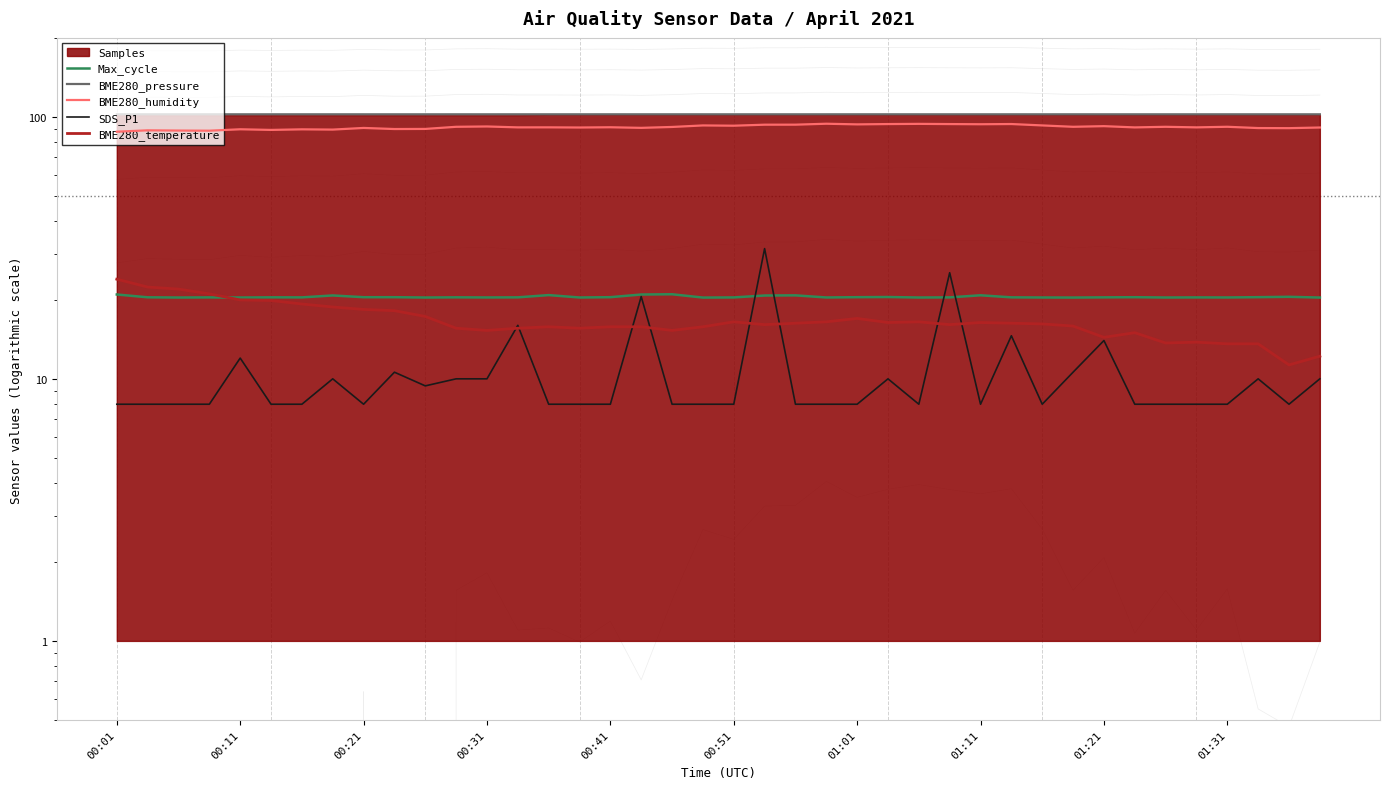

Which series has the largest total across all categories?

BME280_pressure